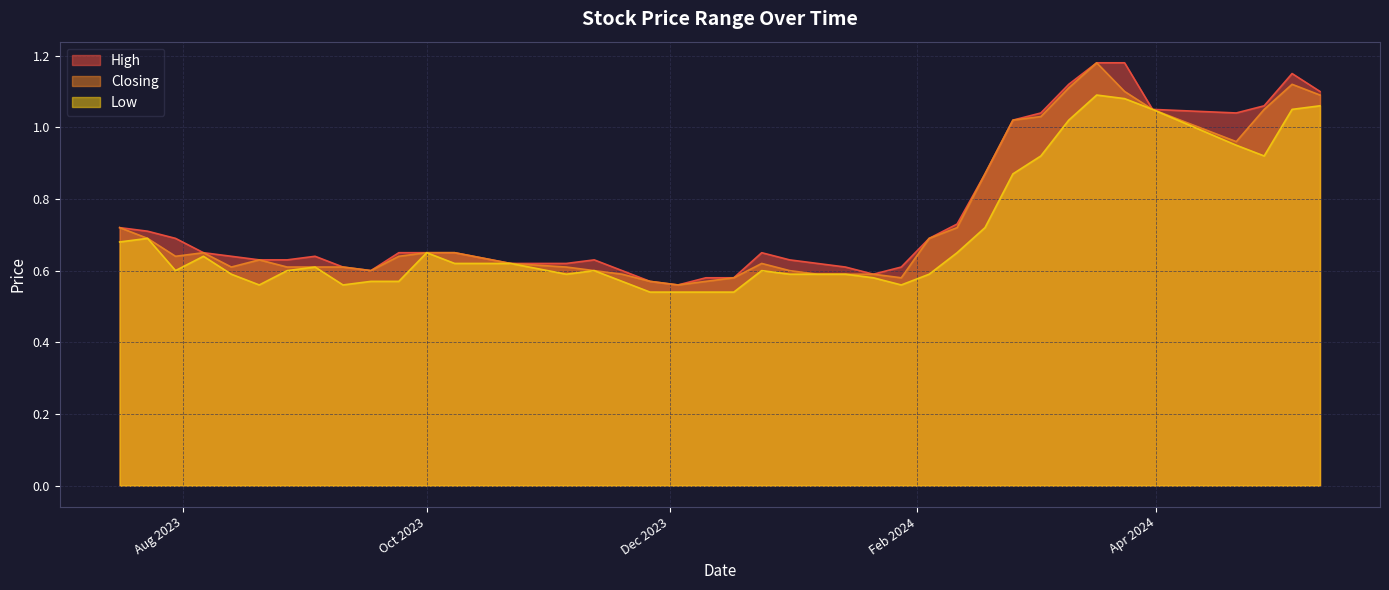

At which category does the chart reach its minimum across all series?

17/12/2023